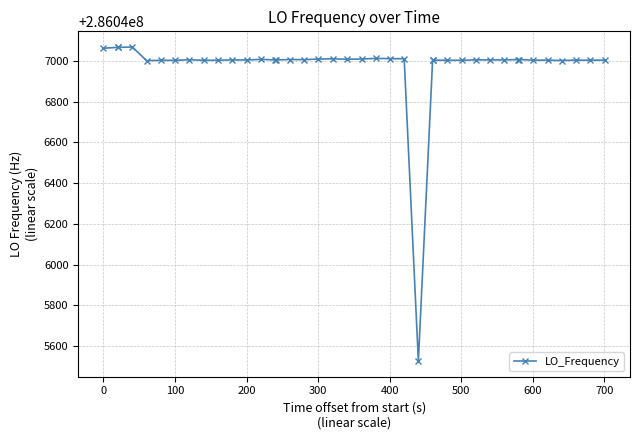

What is the smallest value displayed?

286045526.6